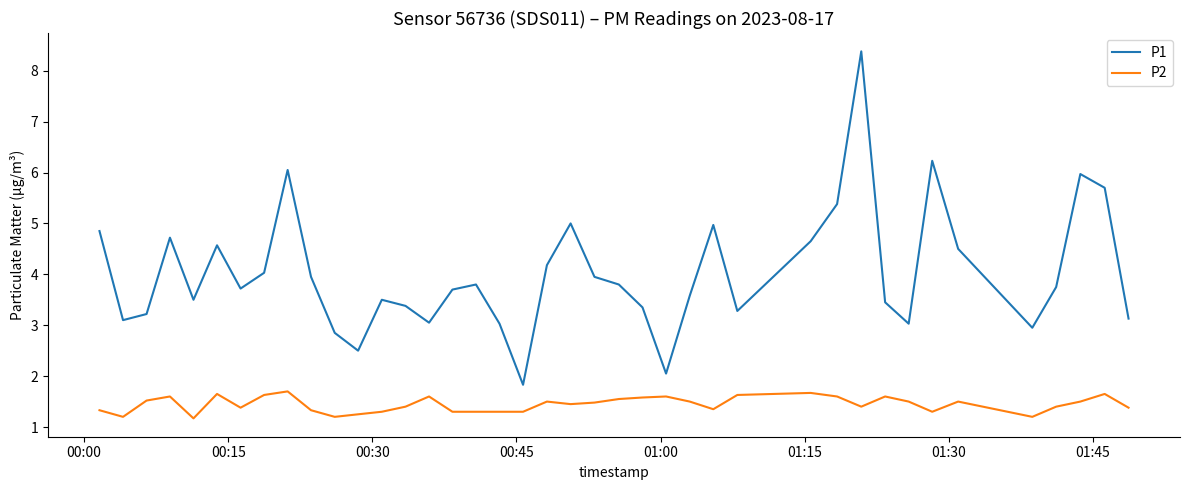

True or false: P1 and P2 cross at least once.

False